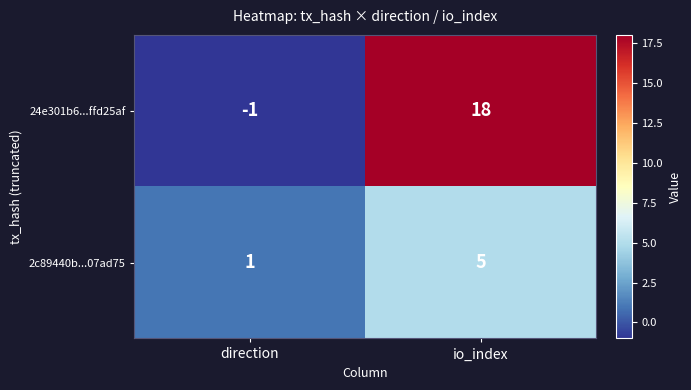

Reading left to right, transcribe all the data shown in this chart.

24e301b6...ffd25af: direction=-1	io_index=18
2c89440b...07ad75: direction=1	io_index=5